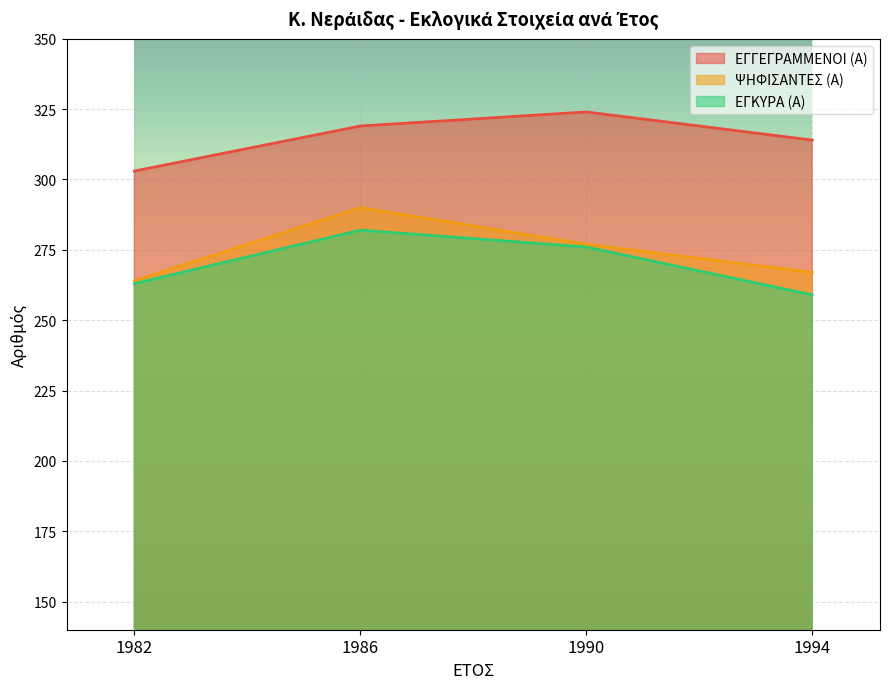

At how many categories does at least one series exceed 293?

4